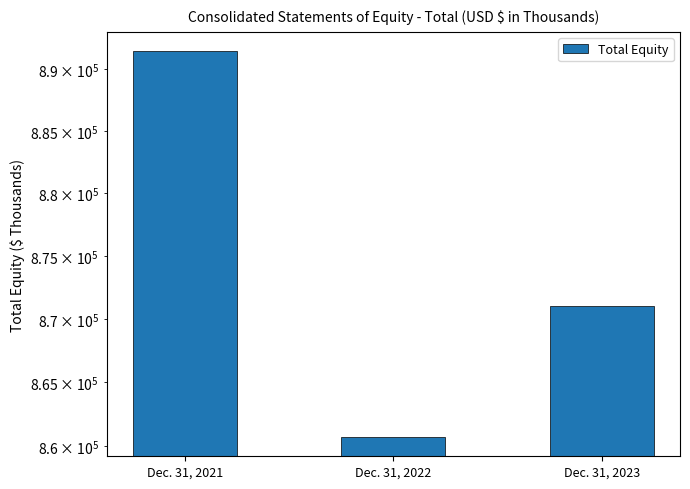

What value does the data have at Dec. 31, 2021, to the nearest 50?

891450